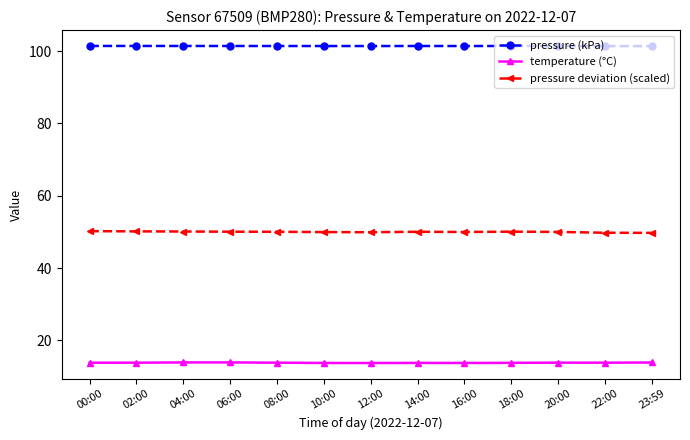

What is the spread (max minus min) of values at 18:00?

87.6